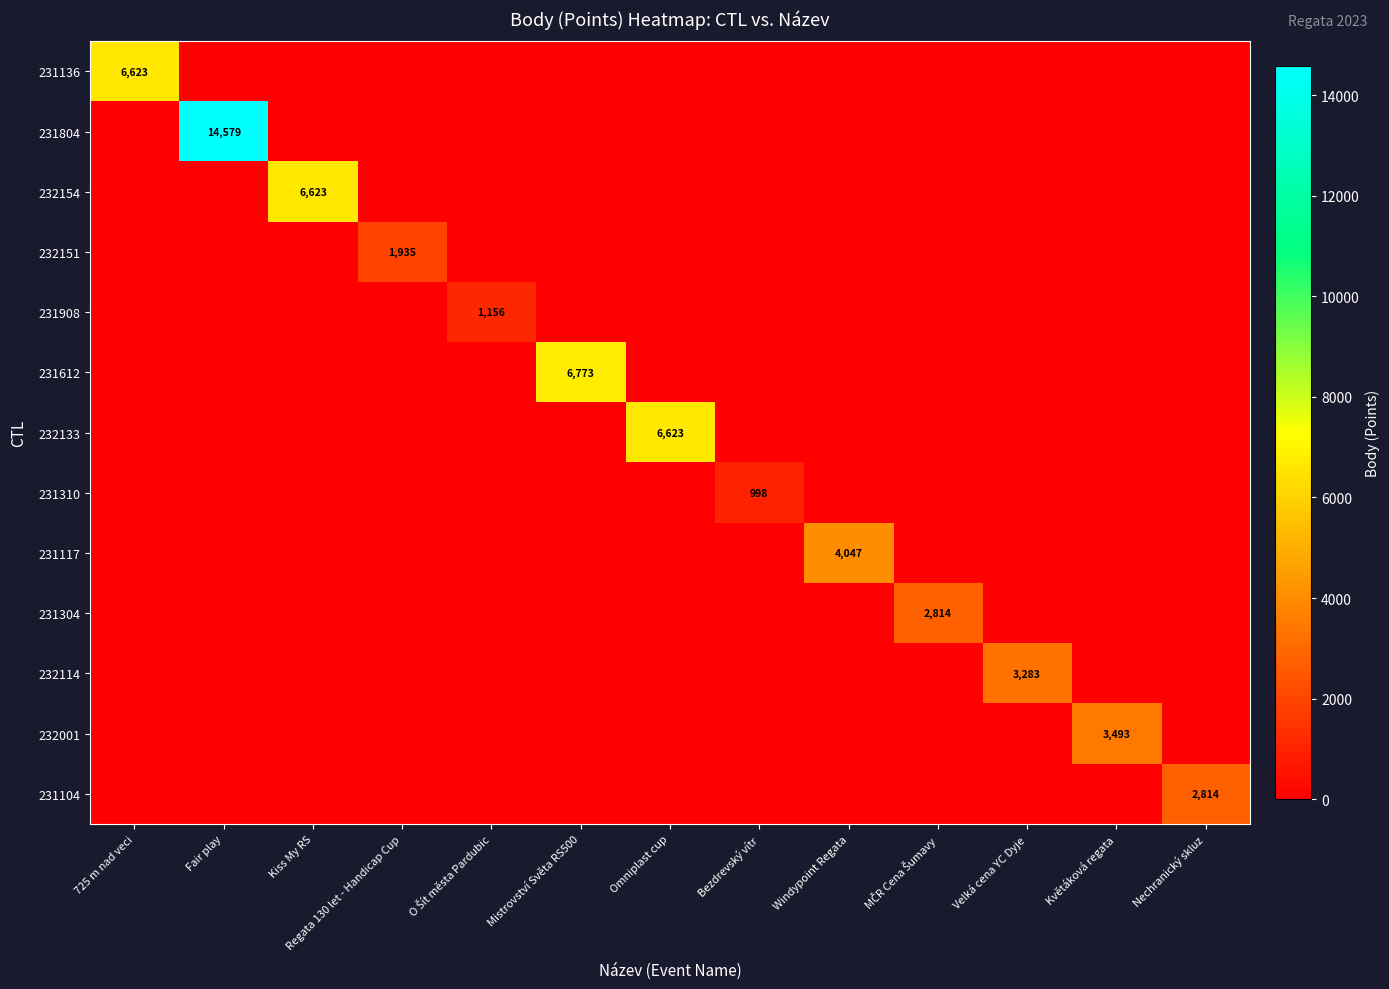

At which category is the sum across all series the highest?

Fair play